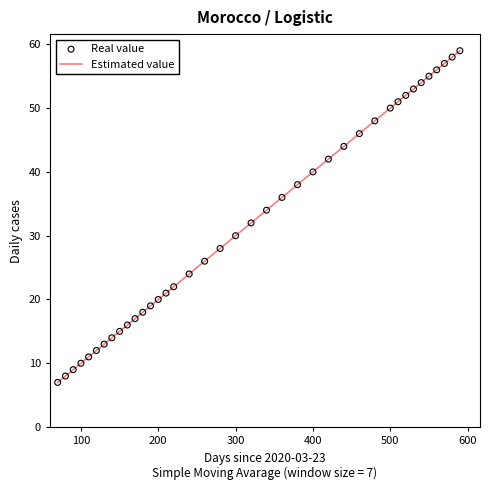

What is the difference between the maximum and minimum values?

52